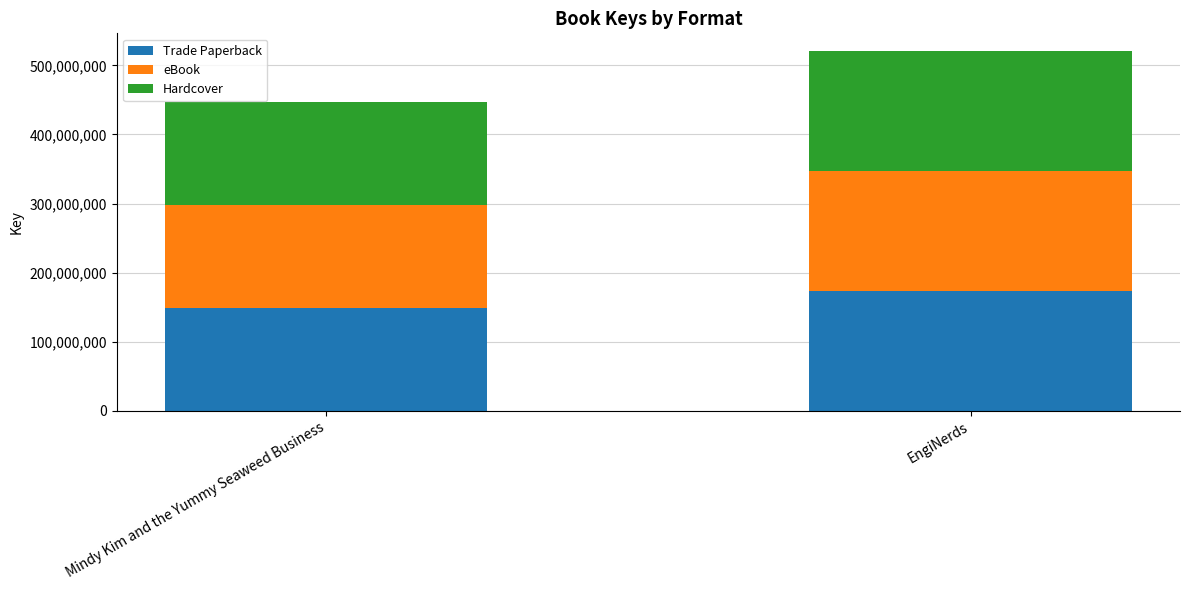

What is the average value of the Trade Paperback series?

161256824